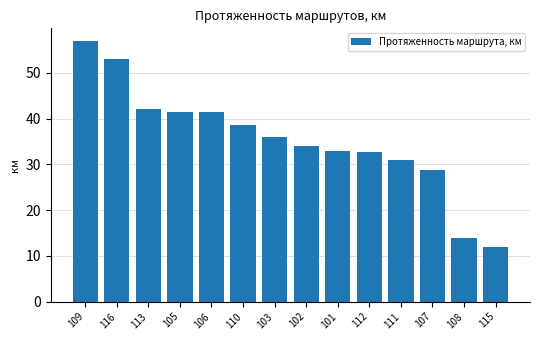

What is the sum of all values?

494.7